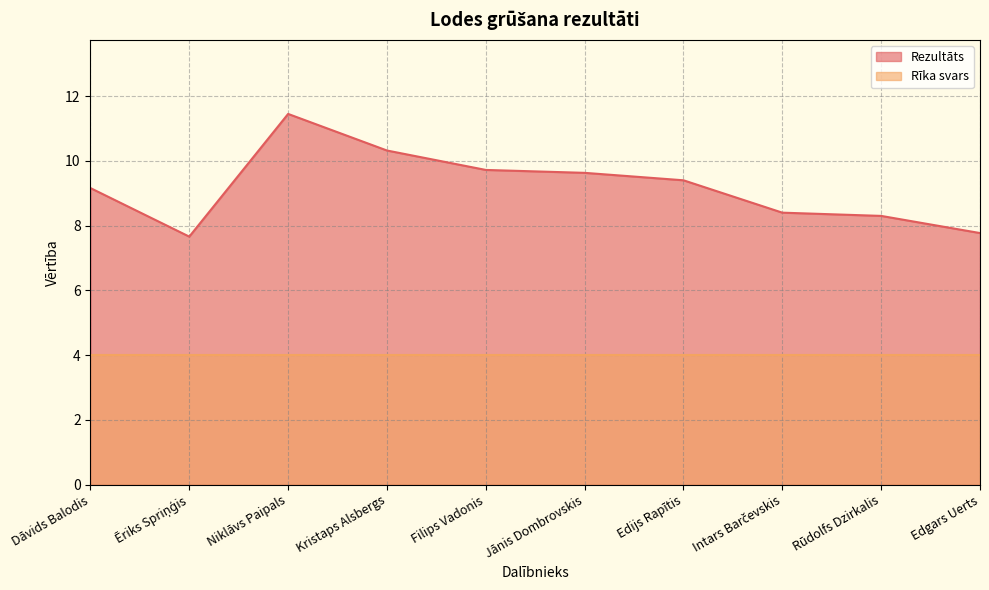

What position from the left is Edijs Rapītis?

7